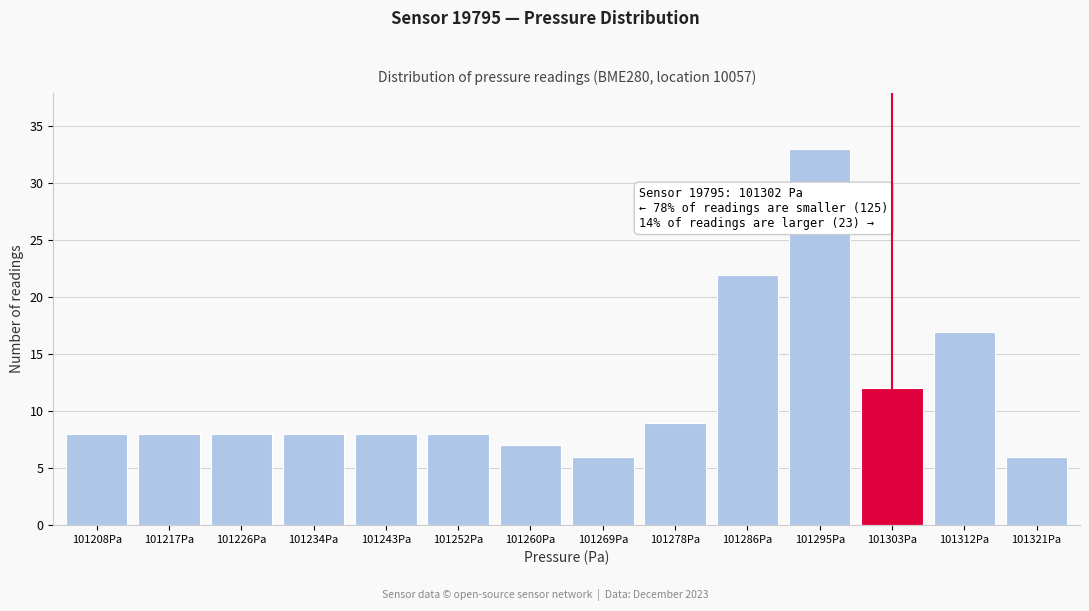

Reading left to right, list all the values displayed in this chart.

8	8	8	8	8	8	7	6	9	22	33	12	17	6